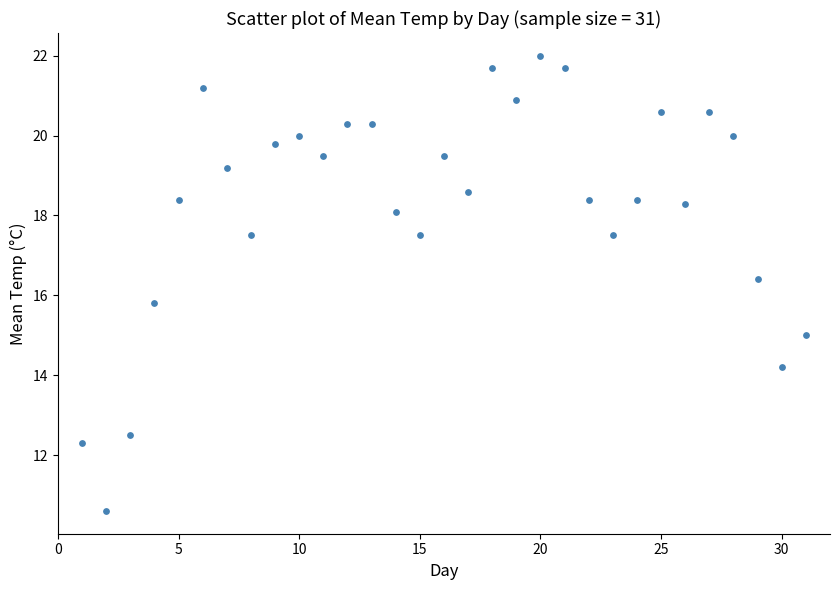

What Y value in the scatter plot is closest to 16?

15.8